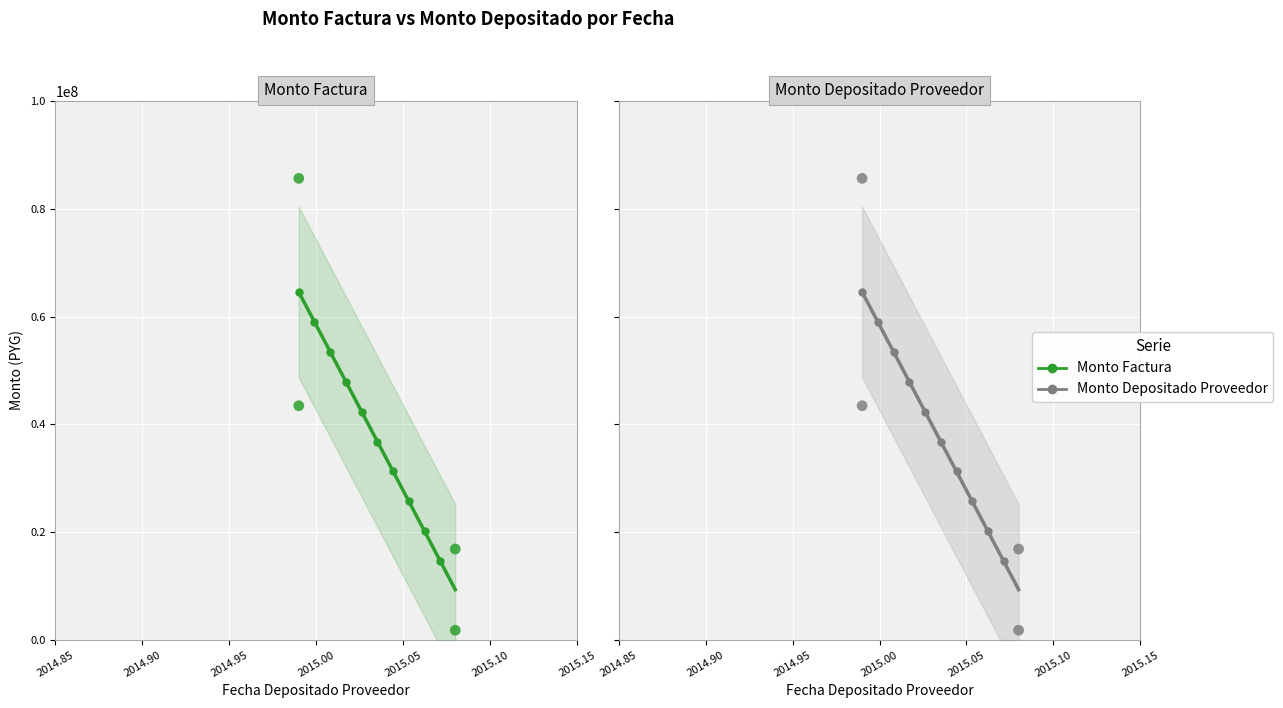

At how many categories does at least one series exceed 16809247?

3